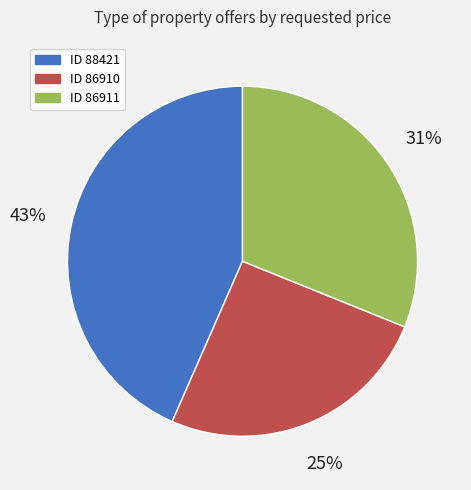

Is there any slice that represents more than half of the pie?

No